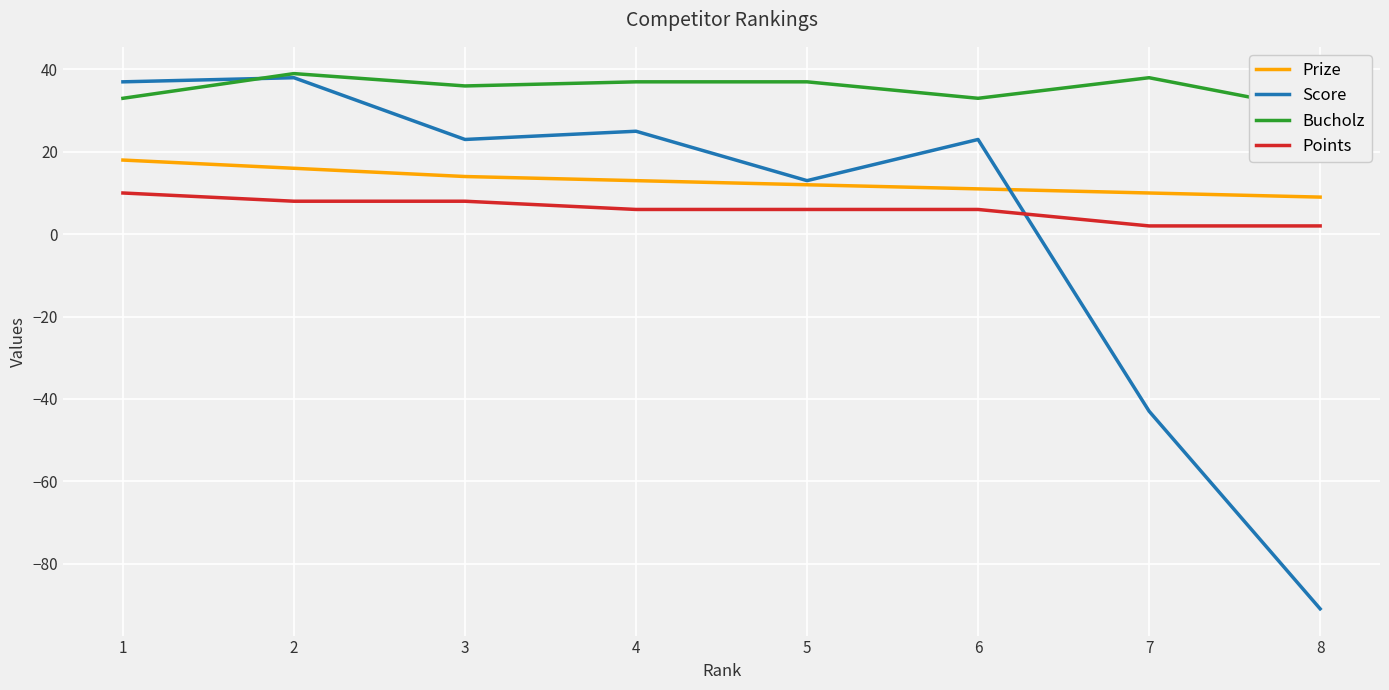

What is the difference between the maximum and second lowest values in the Prize series?

8